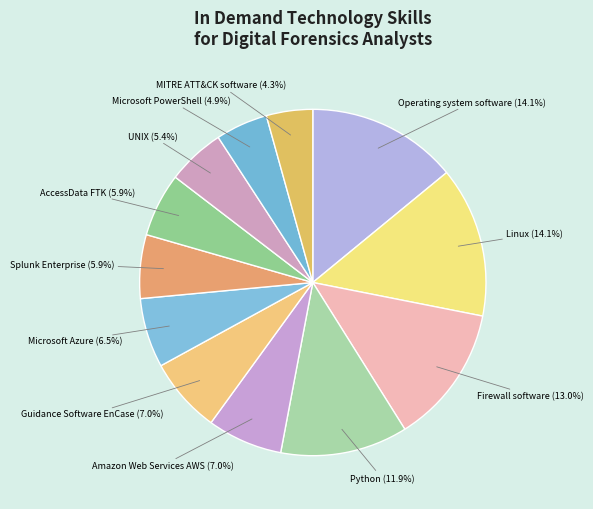

Count the number of slices in the pie.

12